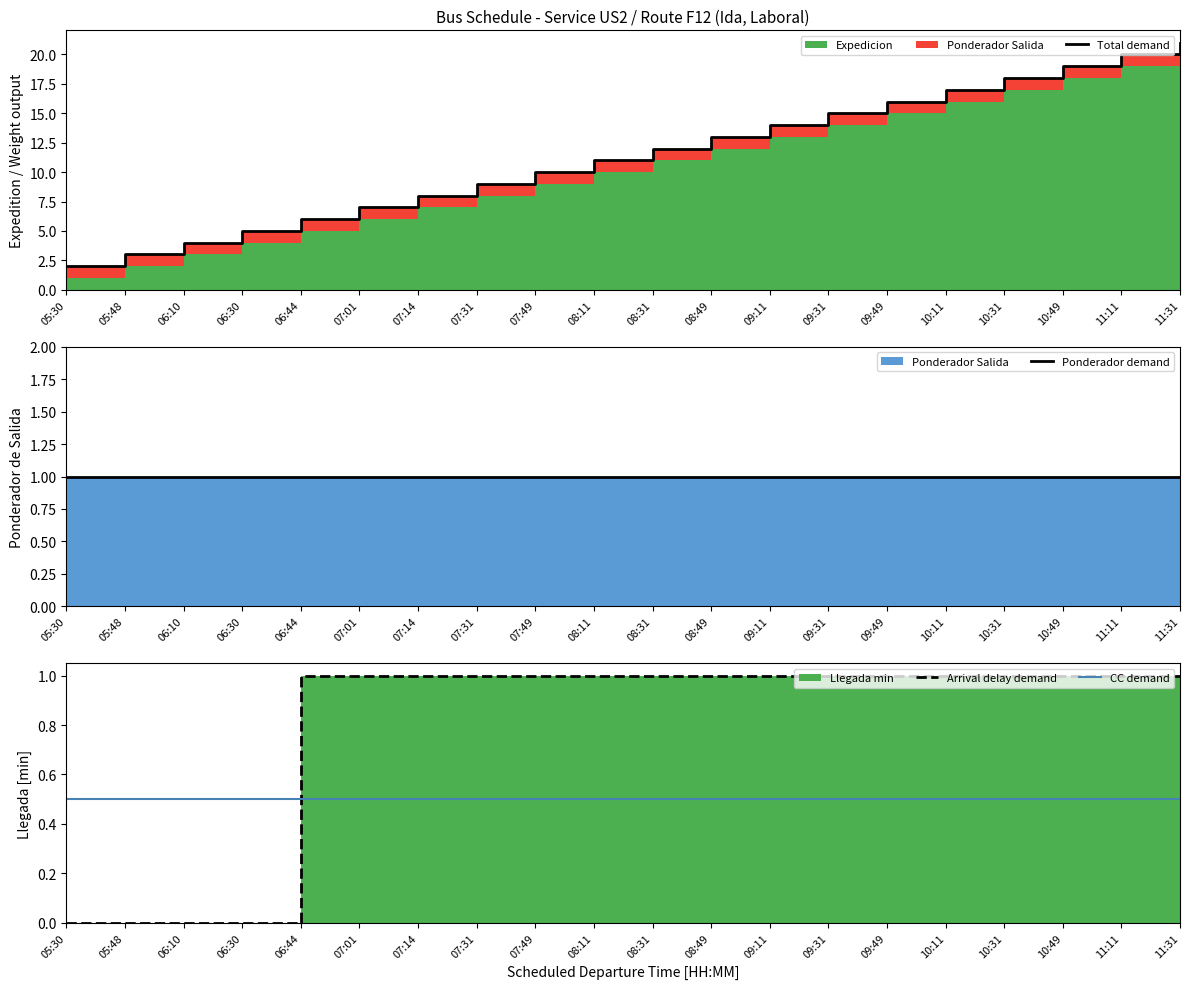

Which series has the largest range (max minus min)?

Total demand